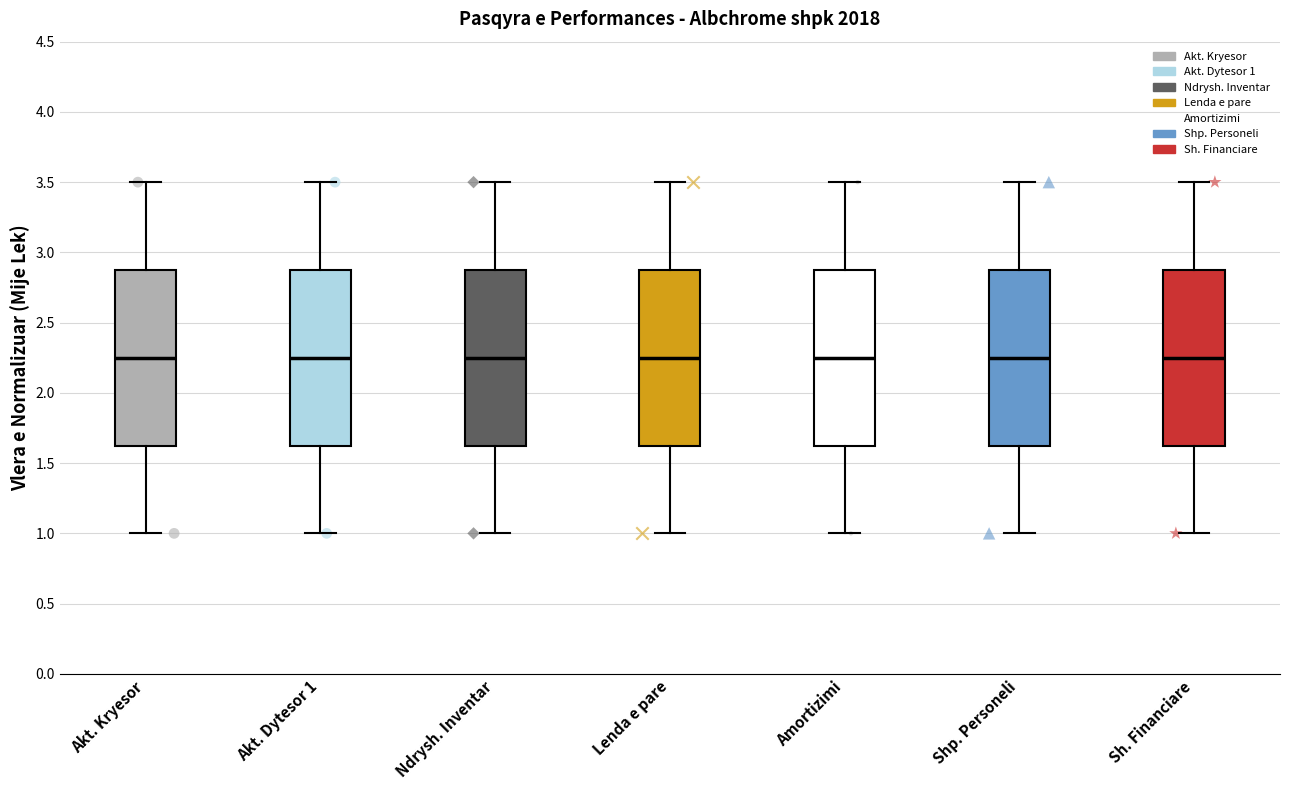

Reading left to right, read every box against the y-axis: the position of its median line, the range the box covers, and the ends of its whiskers. The values are not printed on the chart, so give them approximately, as read against the axis.

Akt. Kryesor: median 2.25, box 1.65 to 2.90, whiskers 1.00 to 3.50
Akt. Dytesor 1: median 2.25, box 1.65 to 2.90, whiskers 1.00 to 3.50
Ndrysh. Inventar: median 2.25, box 1.65 to 2.90, whiskers 1.00 to 3.50
Lenda e pare: median 2.25, box 1.65 to 2.90, whiskers 1.00 to 3.50
Amortizimi: median 2.25, box 1.65 to 2.90, whiskers 1.00 to 3.50
Shp. Personeli: median 2.25, box 1.65 to 2.90, whiskers 1.00 to 3.50
Sh. Financiare: median 2.25, box 1.65 to 2.90, whiskers 1.00 to 3.50